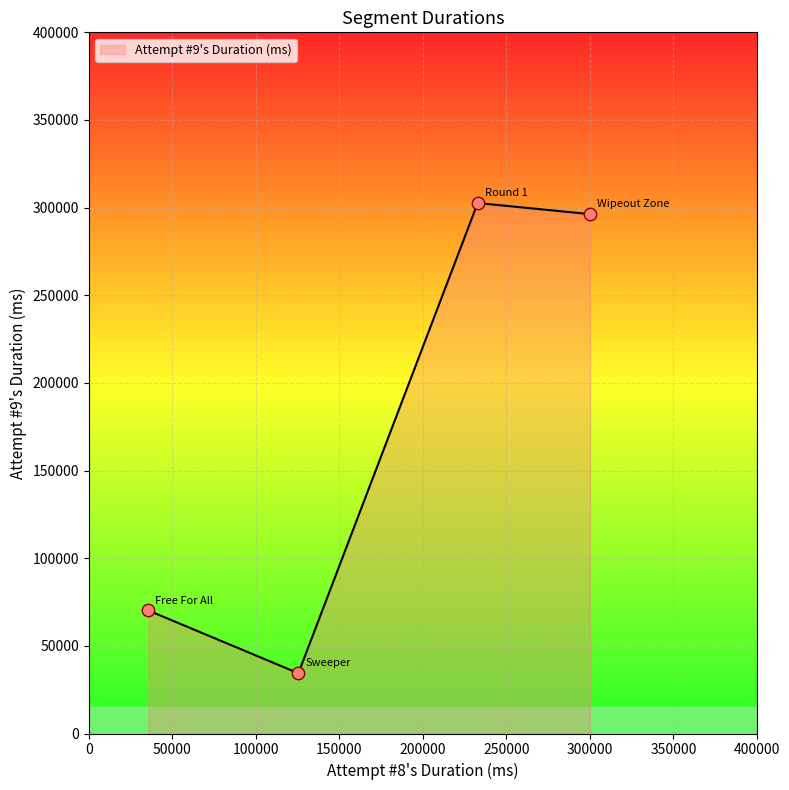

What is the sum of all values?

703467